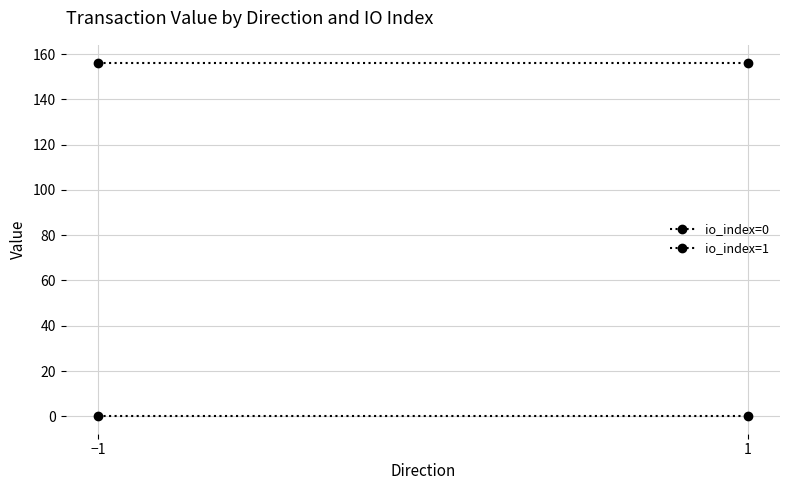

Is it true that io_index=1 equals 156.2 at −1?

True